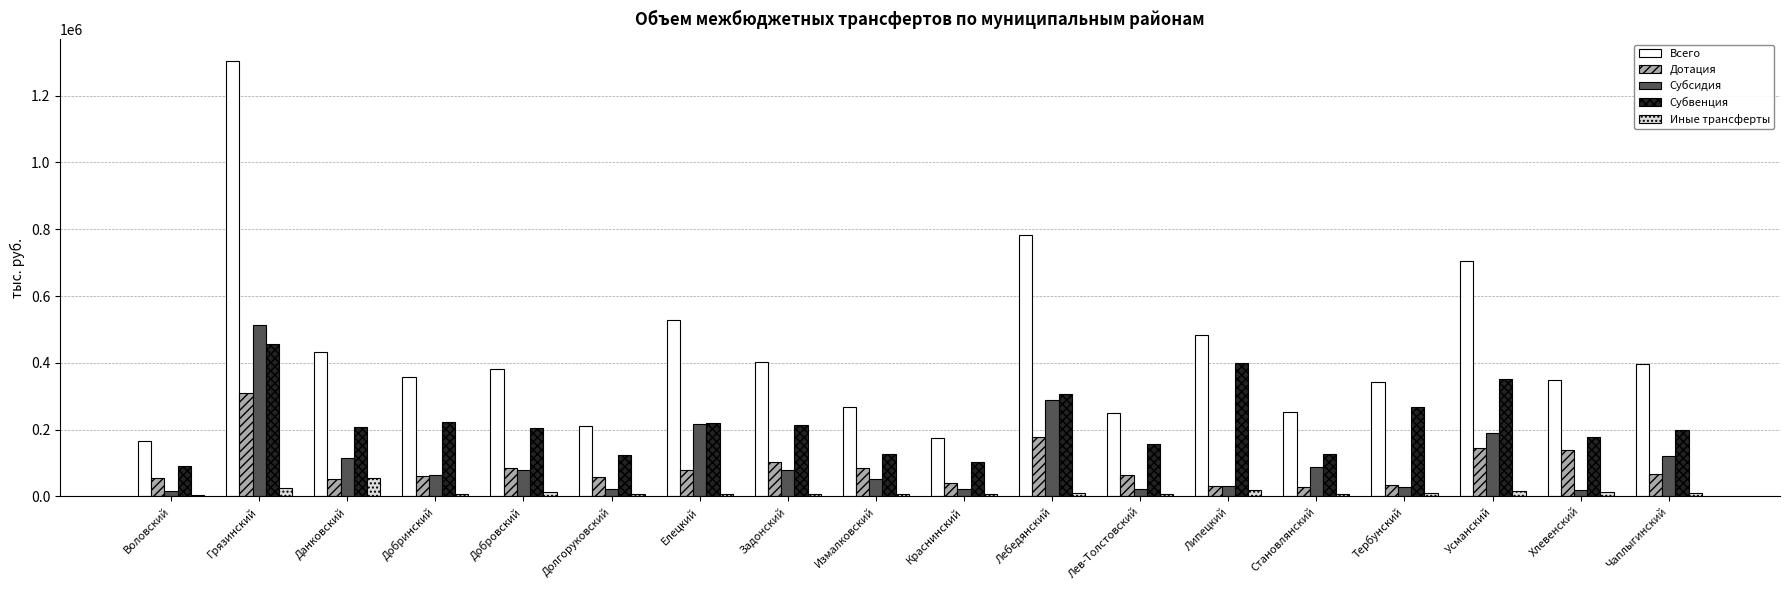

Is the value of Всего at Задонский greater than the value of Субвенция at Становлянский?

Yes